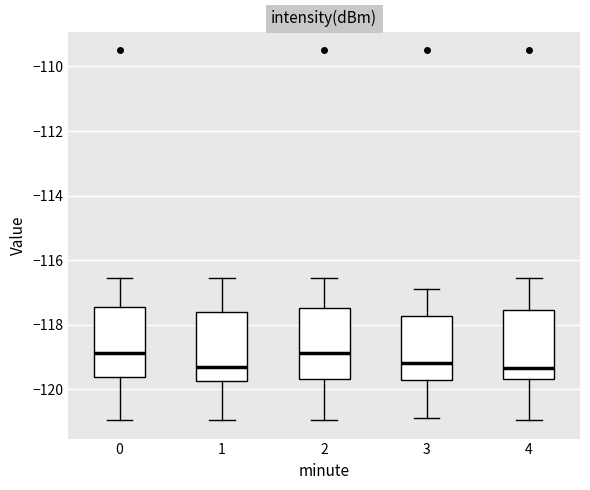

Reading left to right, read every box against the y-axis: the position of its median line, the range the box covers, and the ends of its whiskers. The values are not printed on the chart, so give them approximately, as read against the axis.

0: median -118.8, box -119.6 to -117.4, whiskers -121.0 to -116.6
1: median -119.4, box -119.8 to -117.6, whiskers -121.0 to -116.6
2: median -118.8, box -119.6 to -117.4, whiskers -121.0 to -116.6
3: median -119.2, box -119.8 to -117.8, whiskers -120.8 to -116.8
4: median -119.4, box -119.6 to -117.6, whiskers -121.0 to -116.6